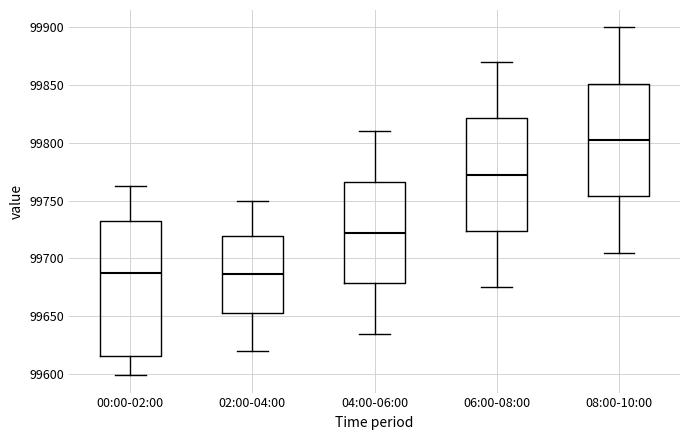

Reading left to right, read every box against the y-axis: the position of its median line, the range the box covers, and the ends of its whiskers. The values are not printed on the chart, so give them approximately, as read against the axis.

00:00-02:00: median 99685, box 99615 to 99730, whiskers 99600 to 99760
02:00-04:00: median 99685, box 99655 to 99720, whiskers 99620 to 99750
04:00-06:00: median 99720, box 99680 to 99765, whiskers 99635 to 99810
06:00-08:00: median 99775, box 99725 to 99820, whiskers 99675 to 99870
08:00-10:00: median 99805, box 99755 to 99850, whiskers 99705 to 99900